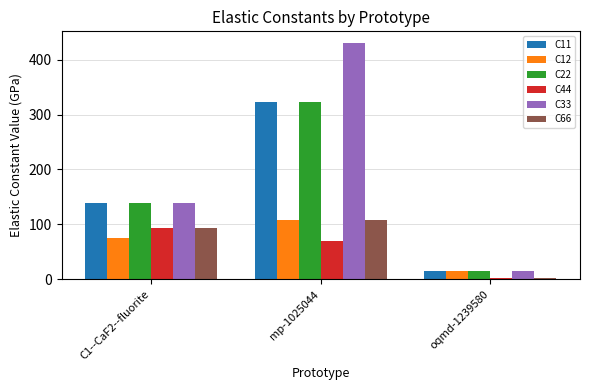

The C11 series shows 217.6 at mp-1025044. True or false?

False